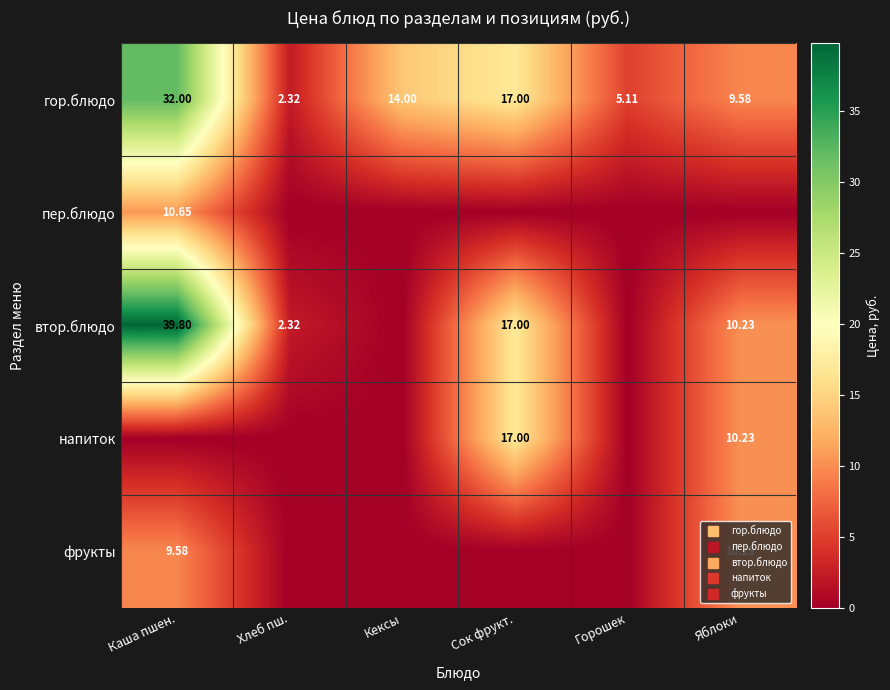

How many values in напиток are above zero?

2